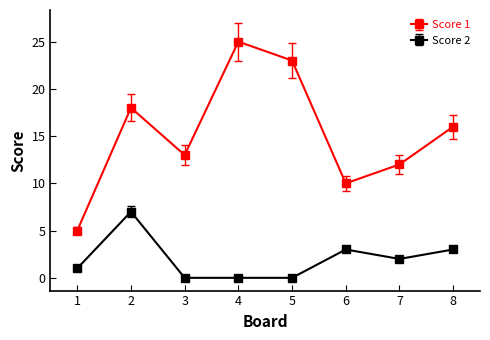

What is the difference between the highest and lowest values at 8?

13